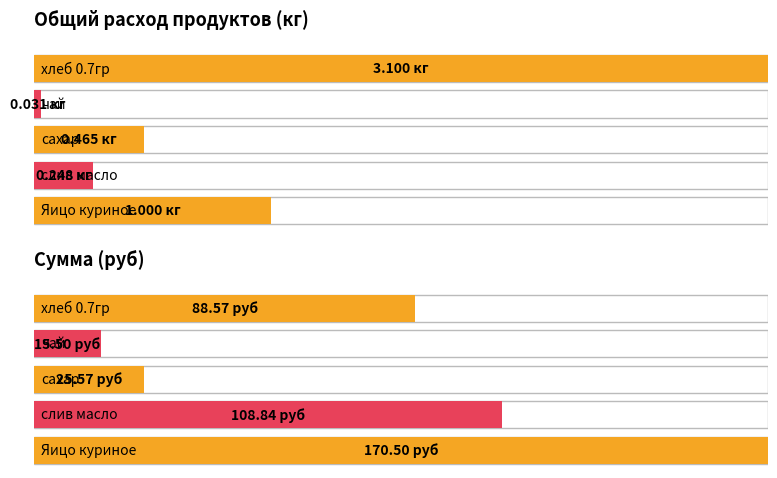

What are all the series names shown in the legend?

Общий расход продуктов, Сумма в руб